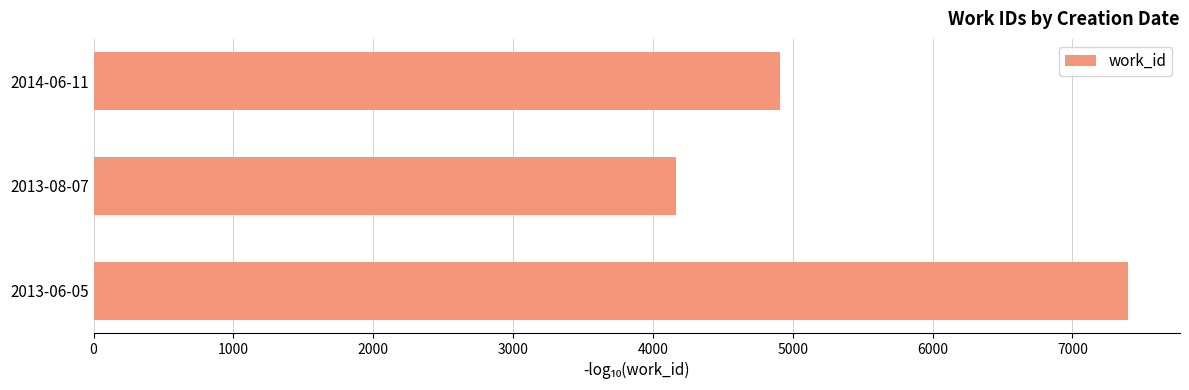

Are the bars horizontal?

Yes